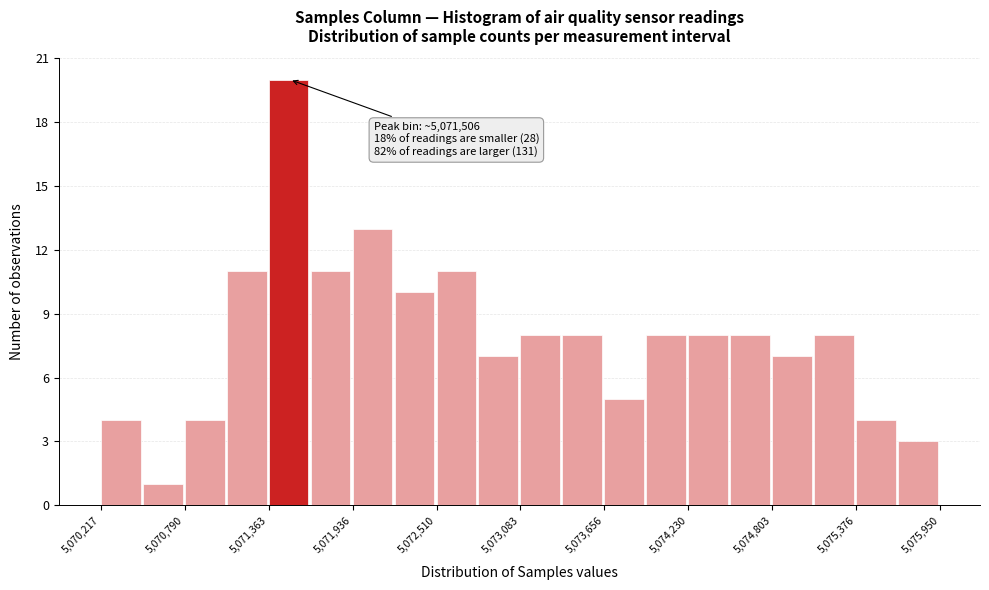

Around what value on the x-axis is the tallest bar? Give the approximate position of its centre, as read against the axis.

5071500